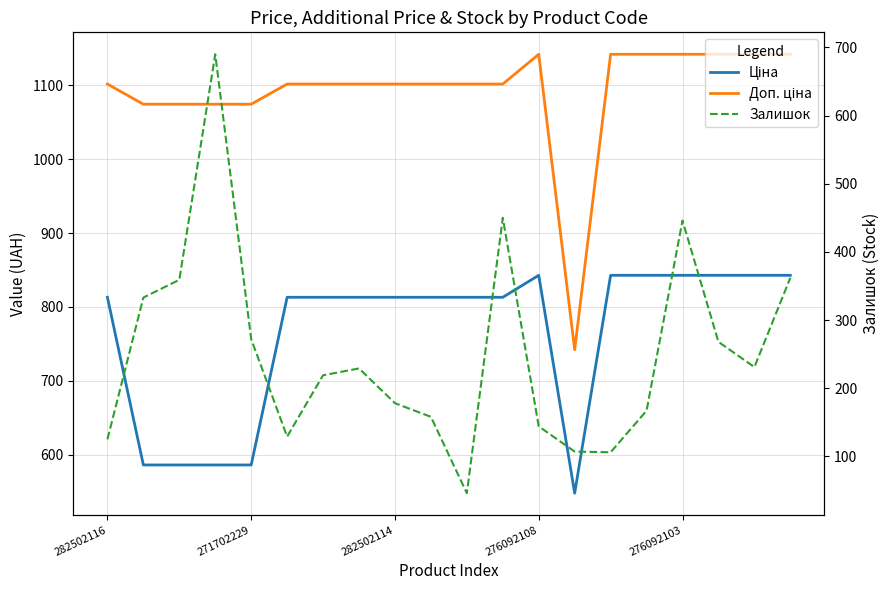

How many interior local peaks does the Доп. ціна series have?

1